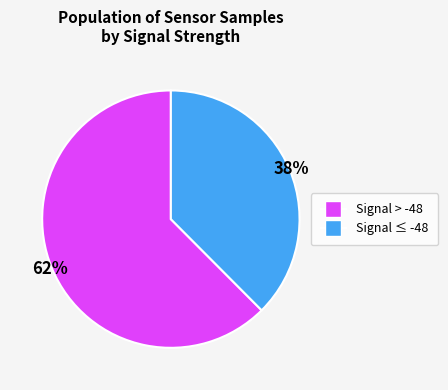

To the nearest percent, what is the average slice percentage?

50%